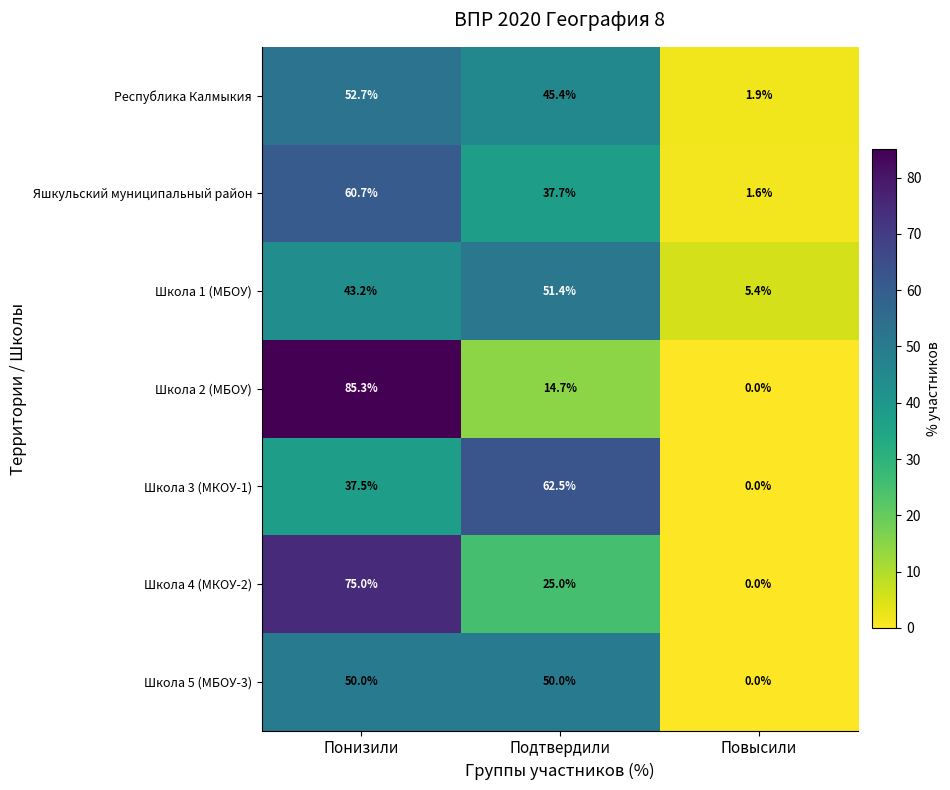

How many Школа 4 (МКОУ-2) values are between 0 and 75?

3